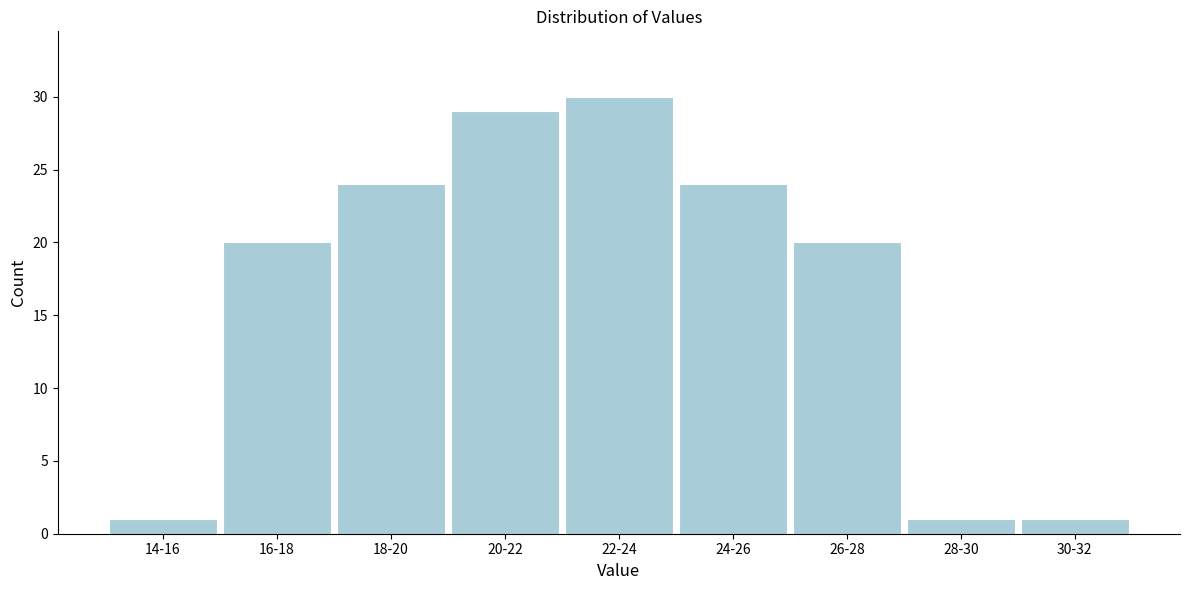

Reading right to left, transcribe all the data shown in this chart.

1	1	20	24	30	29	24	20	1